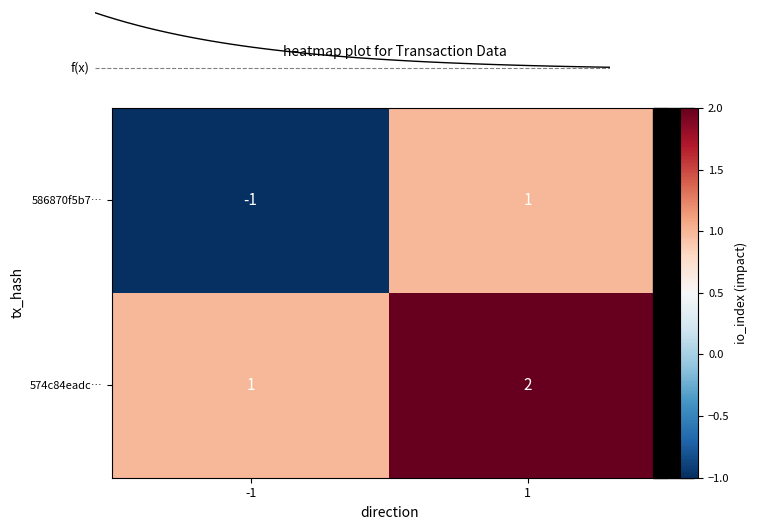

At how many categories does at least one series exceed 1?

1